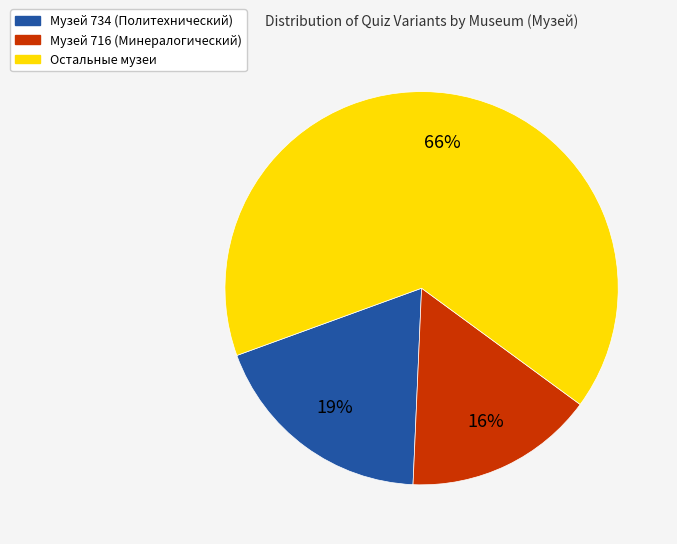

Is there a majority slice in this chart?

Yes